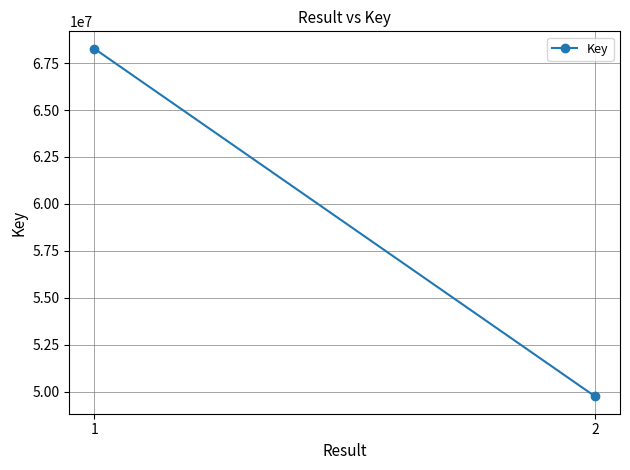

Reading right to left, list all the values displayed in this chart.

2=49742434	1=68271681